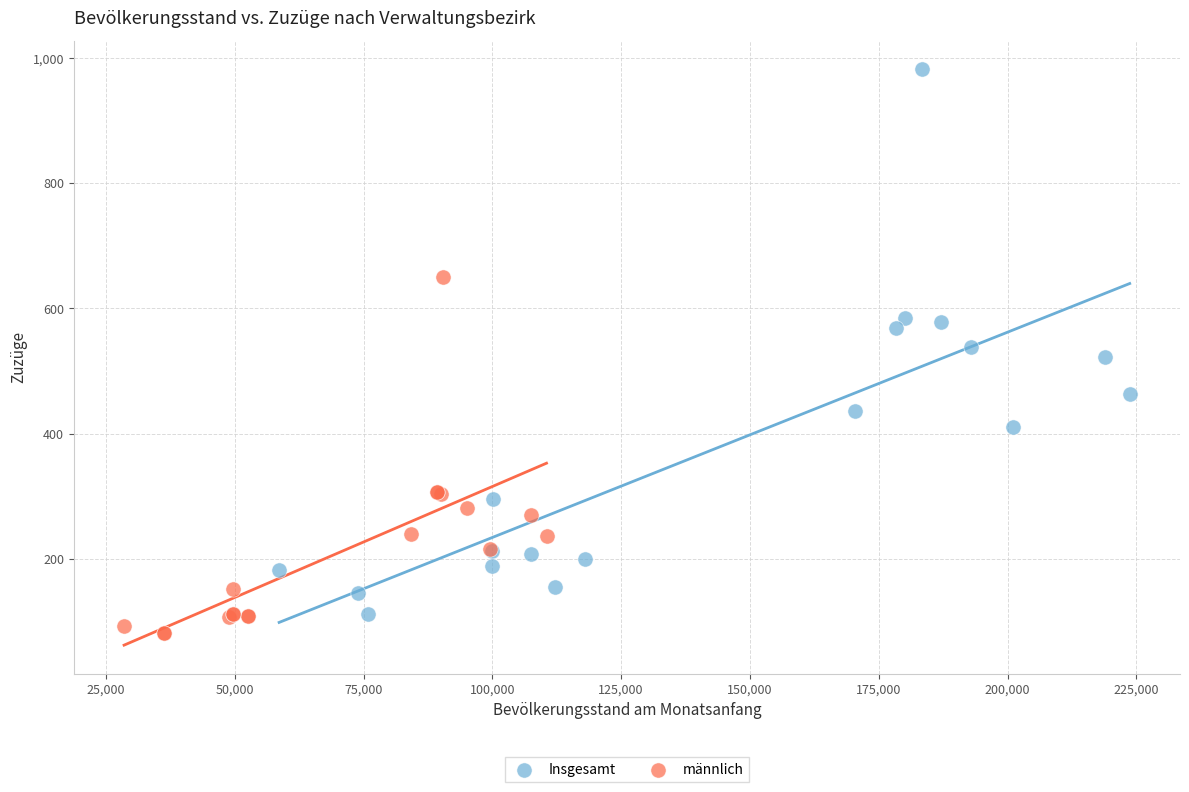

Which series reaches the minimum Y coordinate?

männlich